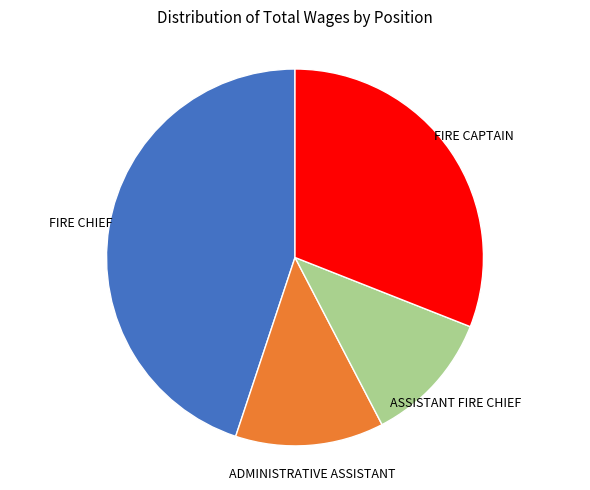

Does any single category account for the majority?

No